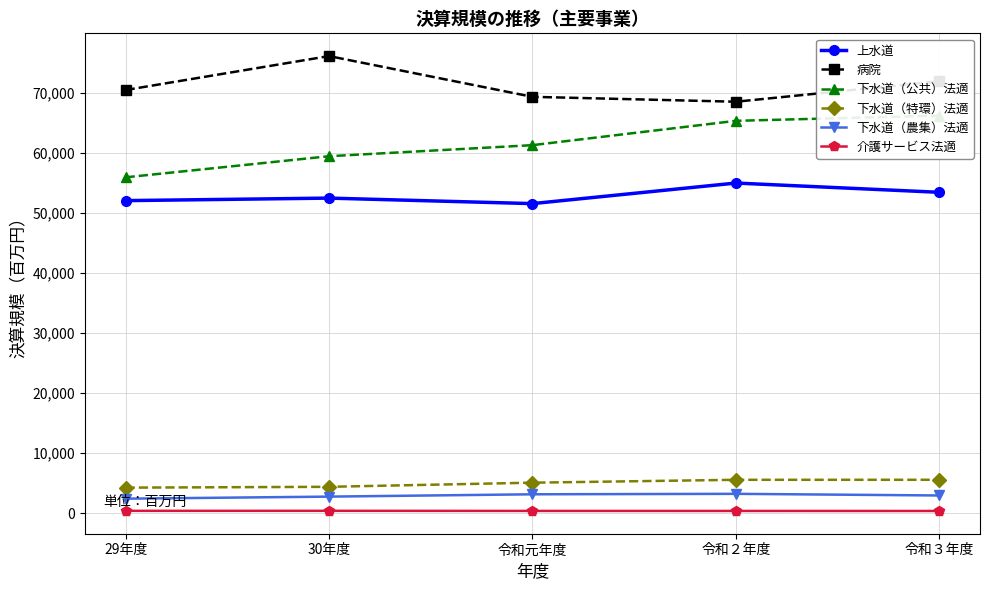

Where does the 下水道（公共）法適 series first go above 61318?

令和２年度